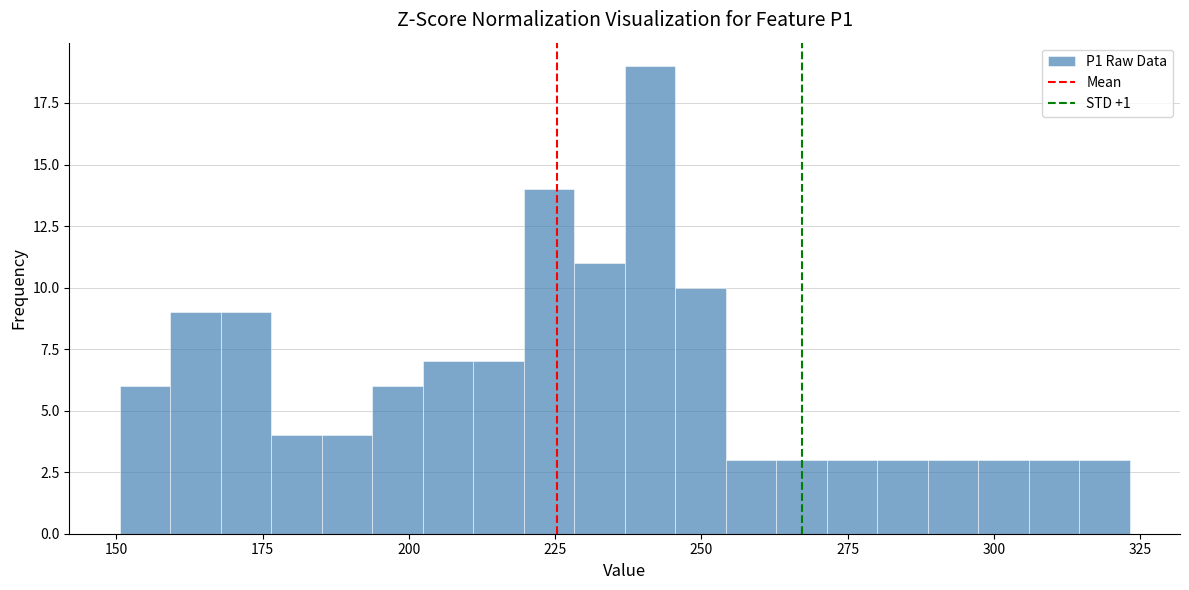

Around what value on the x-axis is the tallest bar? Give the approximate position of its centre, as read against the axis.

240